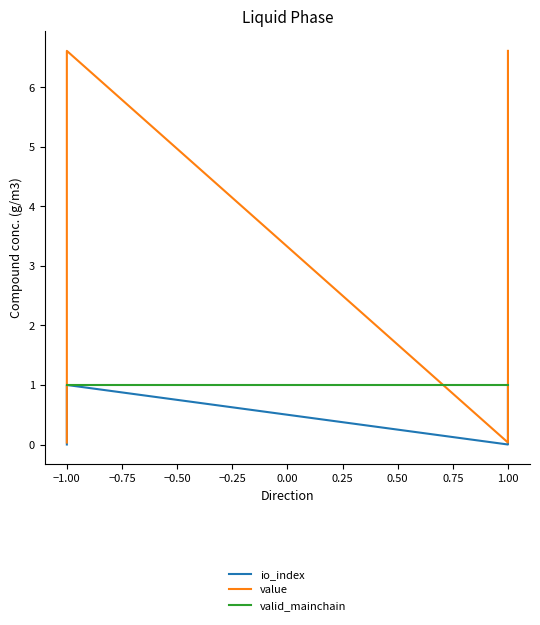

True or false: io_index and value intersect in this chart.

False